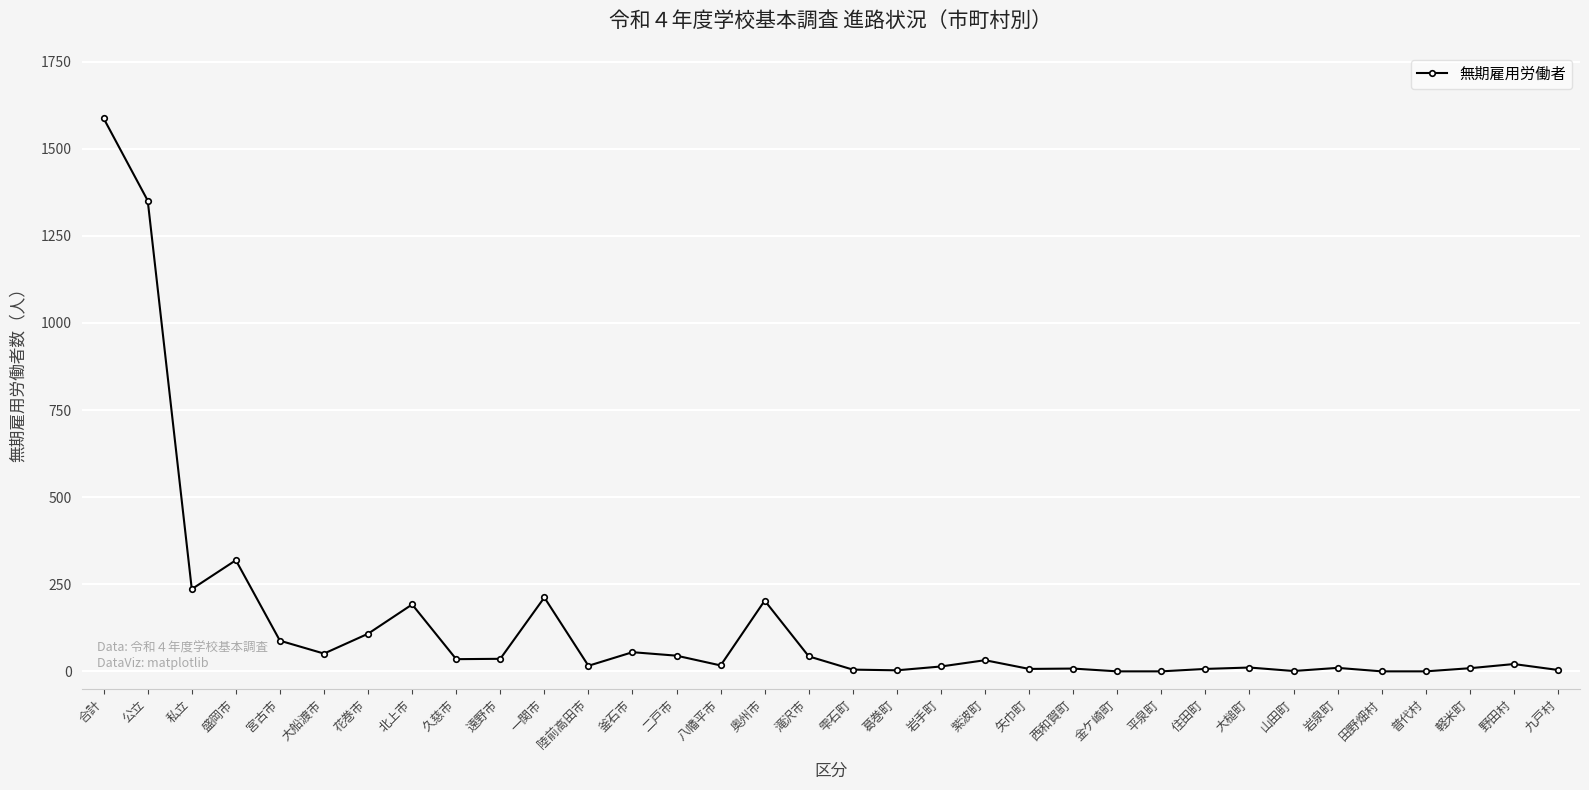

Between 北上市 and 住田町, which is larger?

北上市